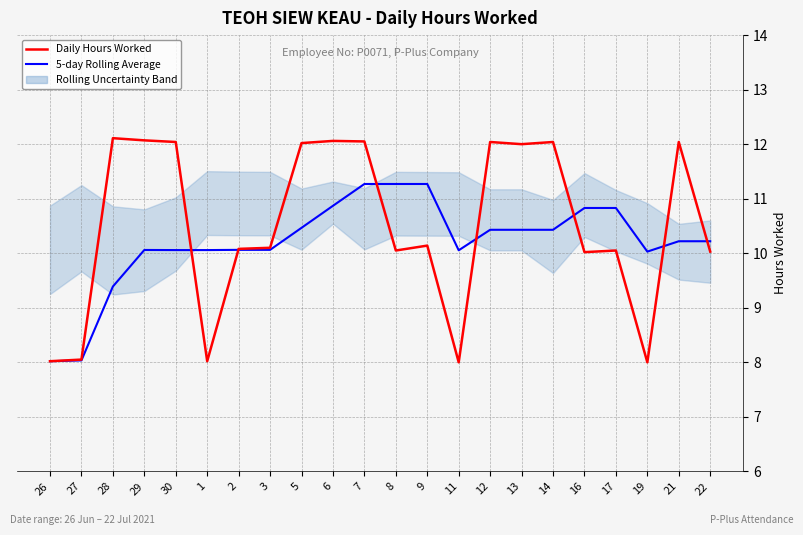

What is the highest value of the Daily Hours Worked series?

12.1